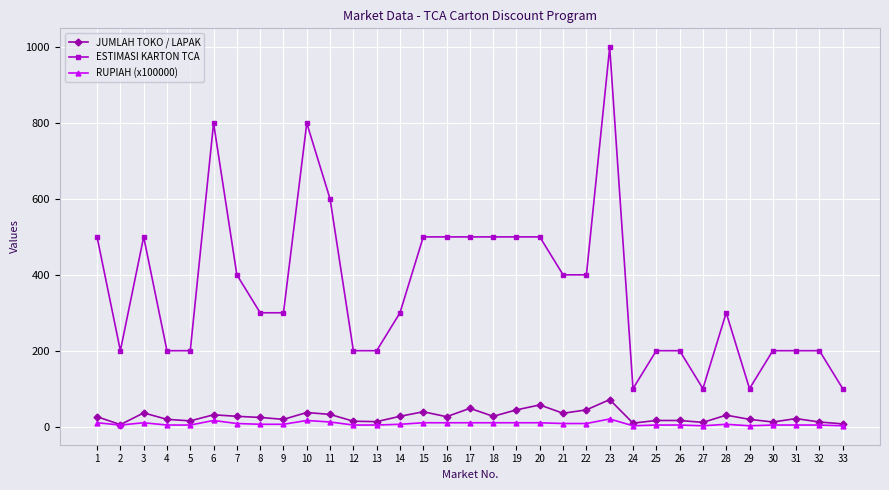

What are all the series names shown in the legend?

JUMLAH TOKO / LAPAK, ESTIMASI KARTON TCA, RUPIAH (x100000)